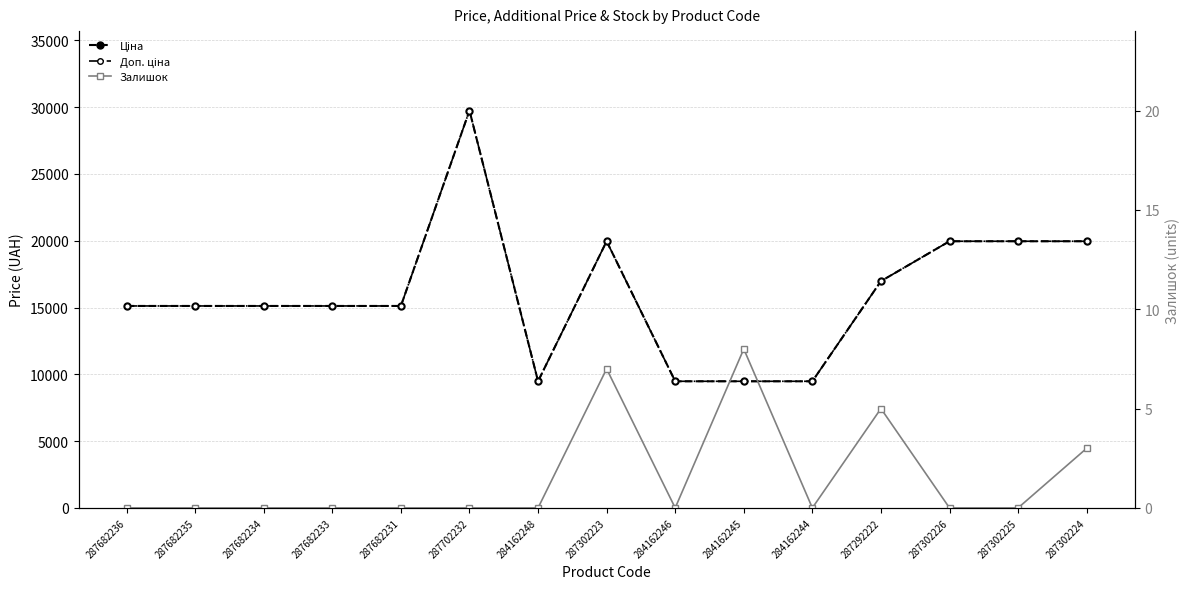

Reading right to left, transcribe all the data shown in this chart.

Ціна: 287302224=19964.2	287302225=19964.2	287302226=19964.2	287292222=16976.3	284162244=9480.1	284162245=9480.1	284162246=9480.1	287302223=19964.2	284162248=9480.1	287702232=29747.2	287682231=15120.0	287682233=15120.0	287682234=15120.0	287682235=15120.0	287682236=15120.0
Доп. ціна: 287302224=19964.2	287302225=19964.2	287302226=19964.2	287292222=16976.3	284162244=9480.1	284162245=9480.1	284162246=9480.1	287302223=19964.2	284162248=9480.1	287702232=29747.2	287682231=15120.0	287682233=15120.0	287682234=15120.0	287682235=15120.0	287682236=15120.0
Залишок: 287302224=3.0	287302225=0.0	287302226=0.0	287292222=5.0	284162244=0.0	284162245=8.0	284162246=0.0	287302223=7.0	284162248=0.0	287702232=0.0	287682231=0.0	287682233=0.0	287682234=0.0	287682235=0.0	287682236=0.0